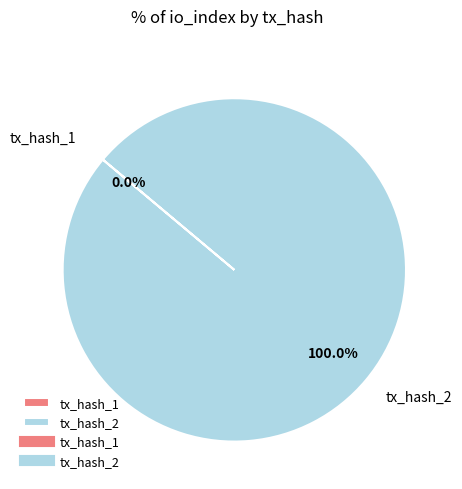

What percentage do tx_hash_2 and tx_hash_1 together represent?

100.0%